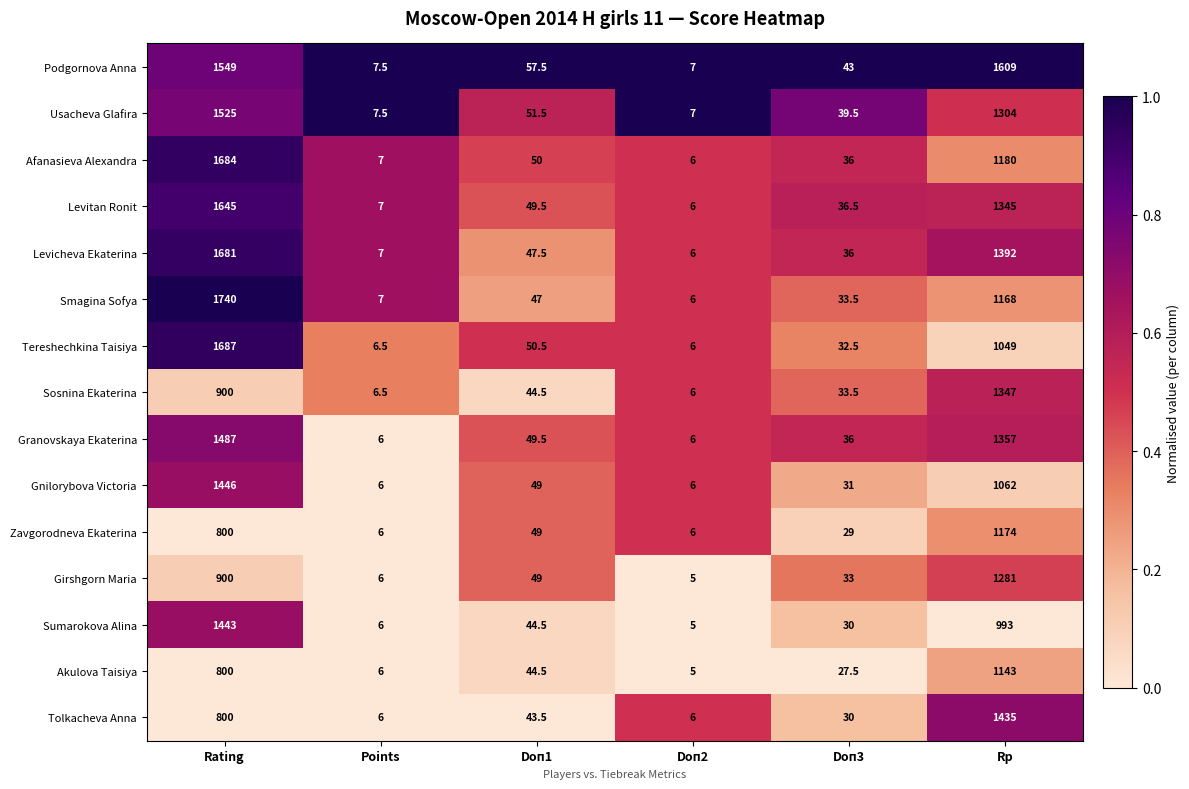

Which series changed the most between Doп1 and Doп2?

Podgornova Anna